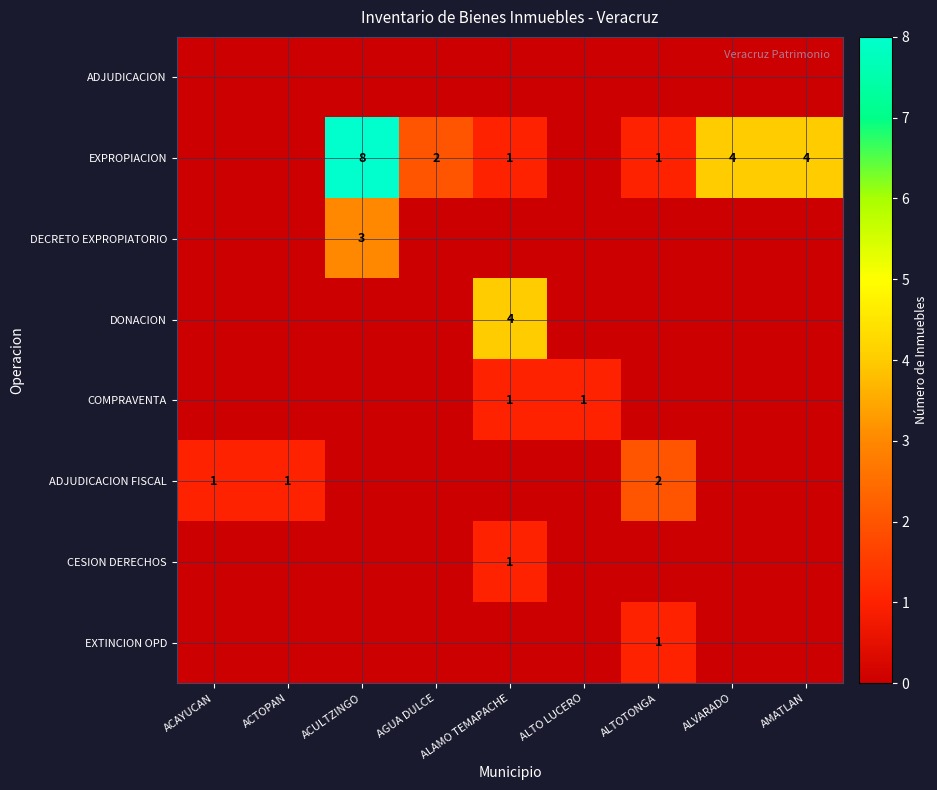

Is it true that DECRETO EXPROPIATORIO equals 3 at ACULTZINGO?

True